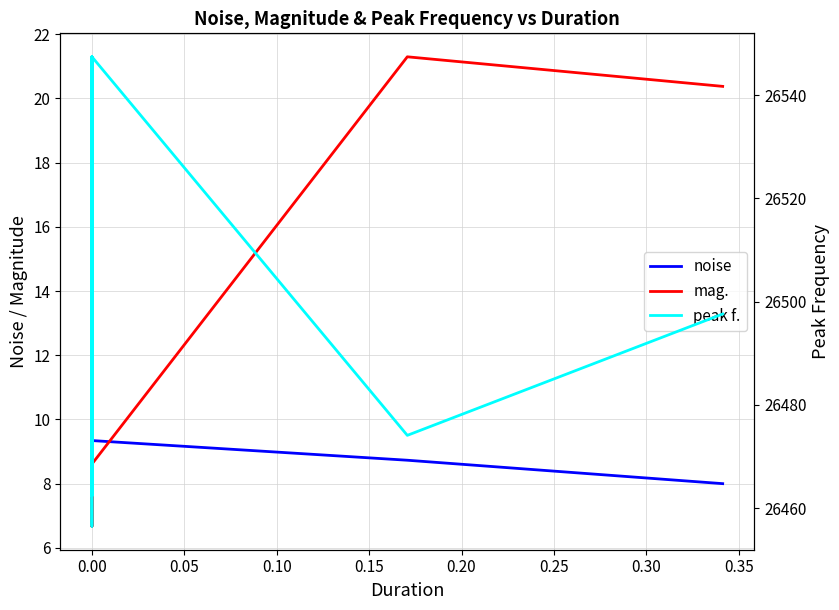

Which series has the widest spread of values?

peak f.